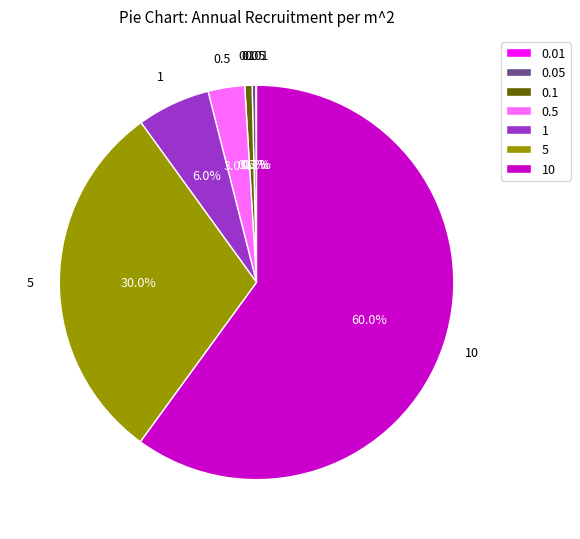

Does 5 represent more than half of the total?

No